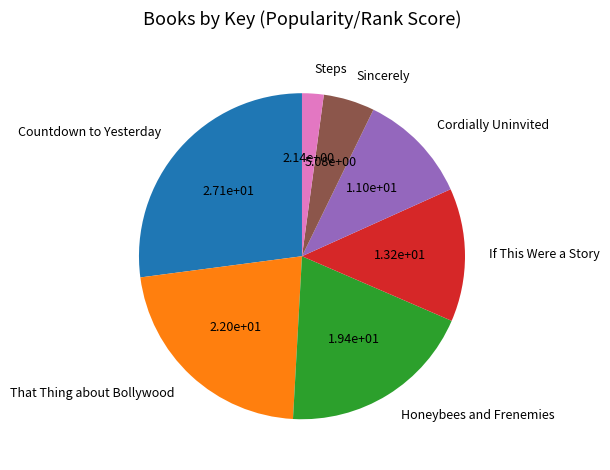

Count the number of slices in the pie.

7